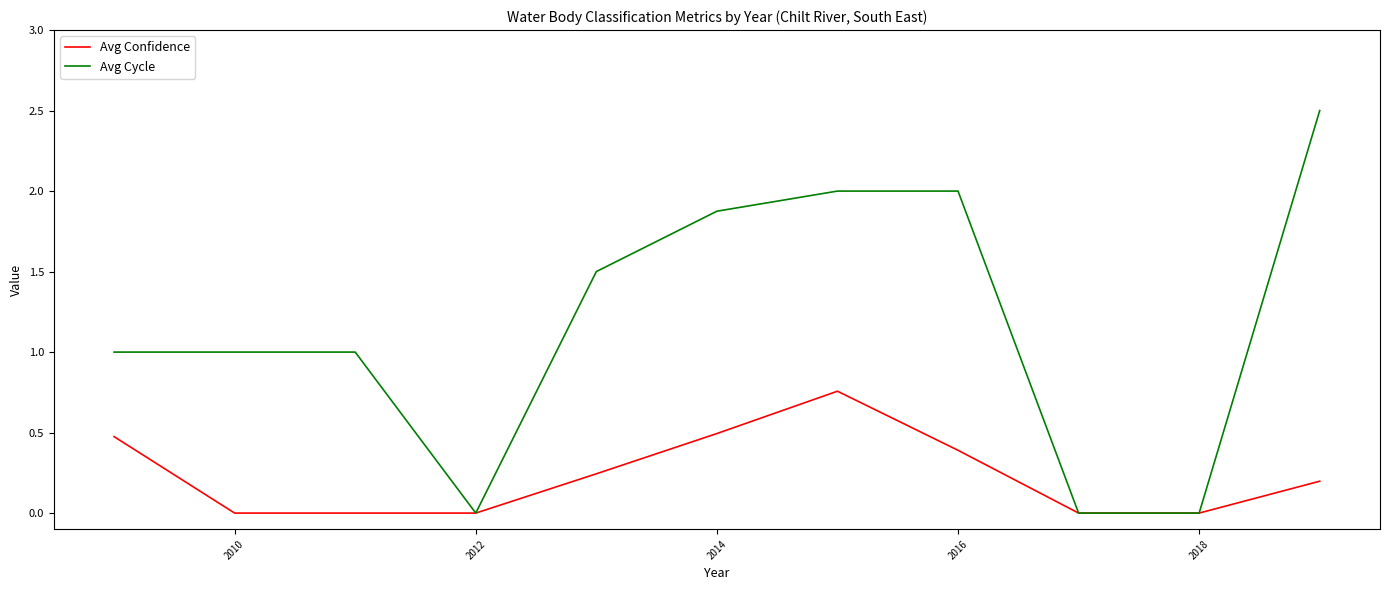

What is the maximum value shown in the chart?

2.5